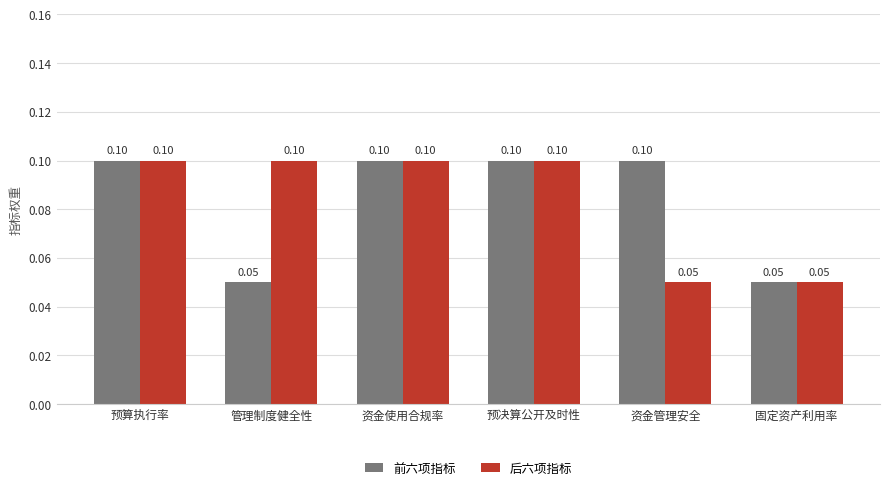

How many 前六项指标 values are between 0 and 1?

6